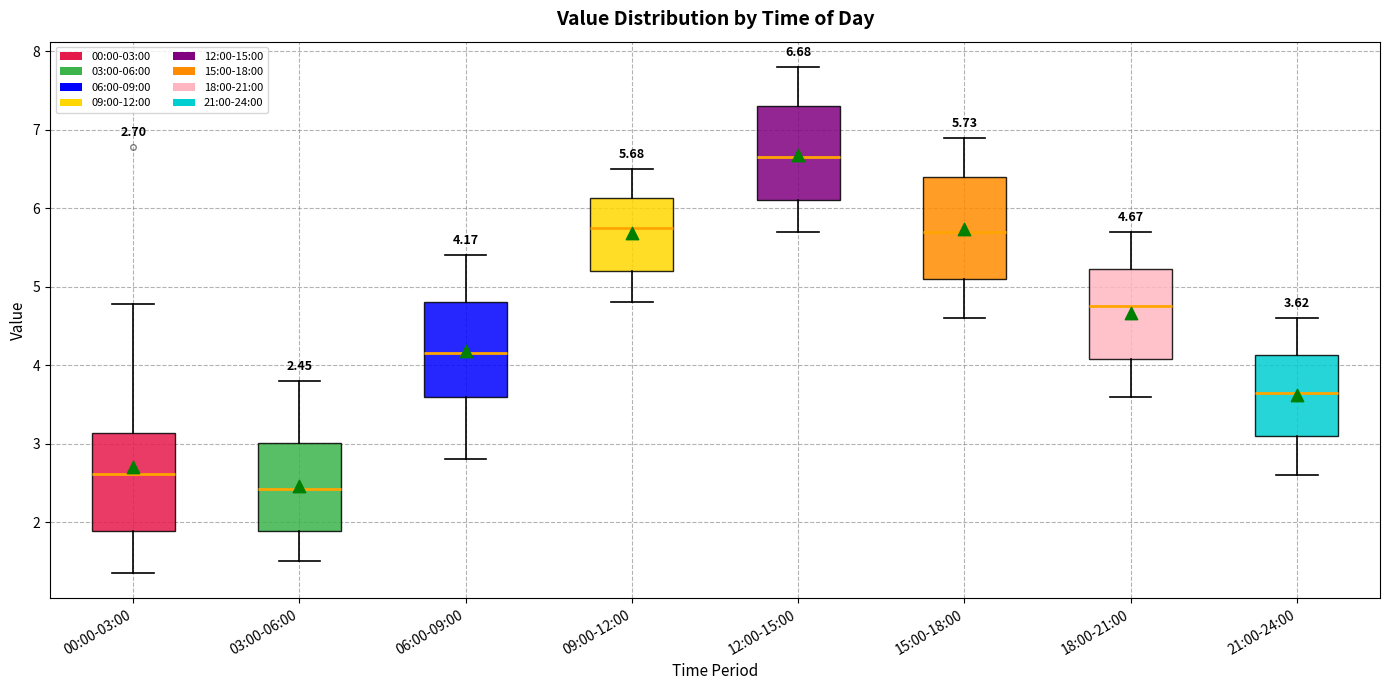

Which box has the lowest median line?

03:00-06:00